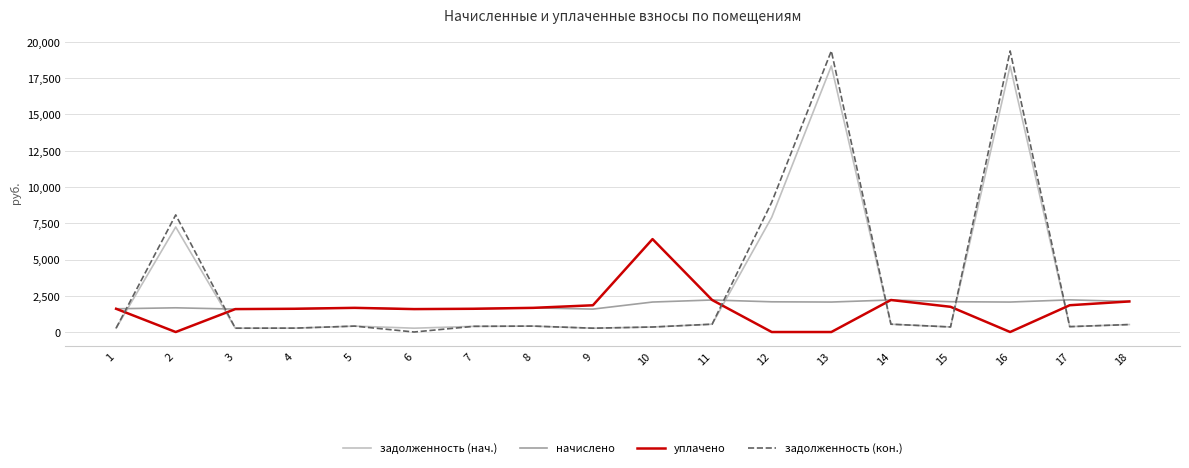

List the series in order of their peak value, highest first.

задолженность (кон.), задолженность (нач.), уплачено, начислено